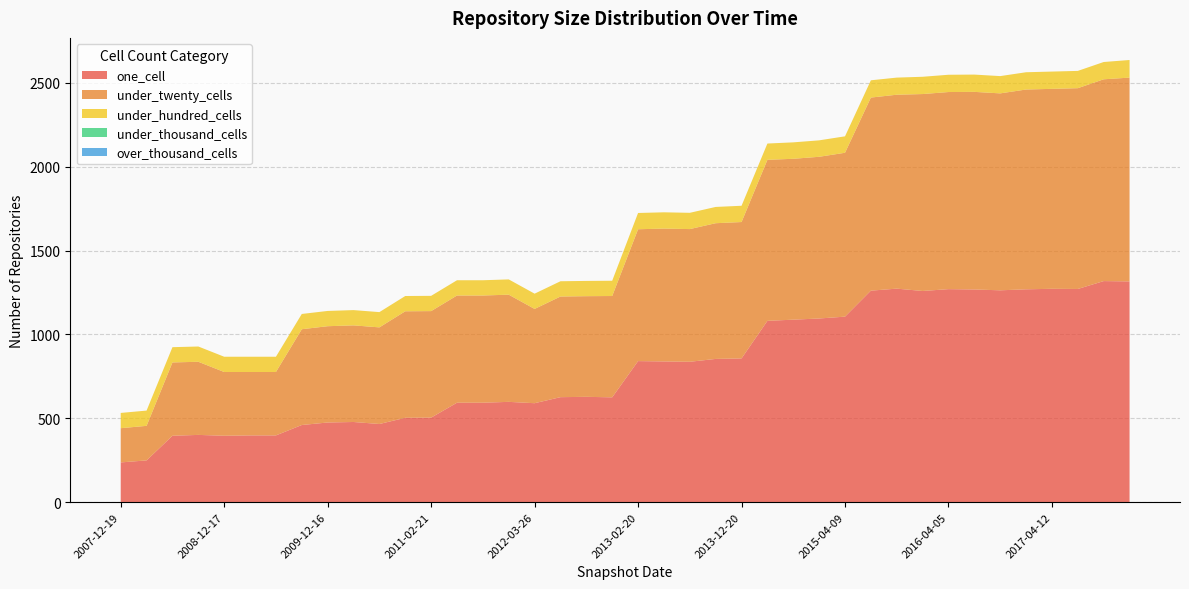

Reading left to right, extract all data points from this chart.

one_cell: 237	249	396	401	396	398	398	460	475	478	466	503	504	593	593	598	590	626	628	625	841	839	837	854	857	1081	1088	1095	1106	1261	1273	1259	1270	1268	1263	1269	1272	1271	1318	1316
under_twenty_cells: 204	206	437	436	380	378	378	571	574	576	576	635	635	639	639	639	562	600	600	604	786	792	791	809	813	960	959	964	977	1151	1156	1174	1175	1178	1174	1191	1192	1197	1203	1215
under_hundred_cells: 91	91	91	91	91	91	91	91	91	91	91	91	91	91	91	91	91	91	91	91	97	97	97	97	97	97	98	98	98	103	102	103	103	103	103	103	103	103	103	105
under_thousand_cells: 0	0	0	0	0	0	0	0	0	0	0	0	0	0	0	0	0	0	0	0	0	0	0	0	0	0	0	0	0	0	0	0	0	0	0	0	0	0	0	0
over_thousand_cells: 0	0	0	0	0	0	0	0	0	0	0	0	0	0	0	0	0	0	0	0	0	0	0	0	0	0	0	0	0	0	0	0	0	0	0	0	0	0	0	0